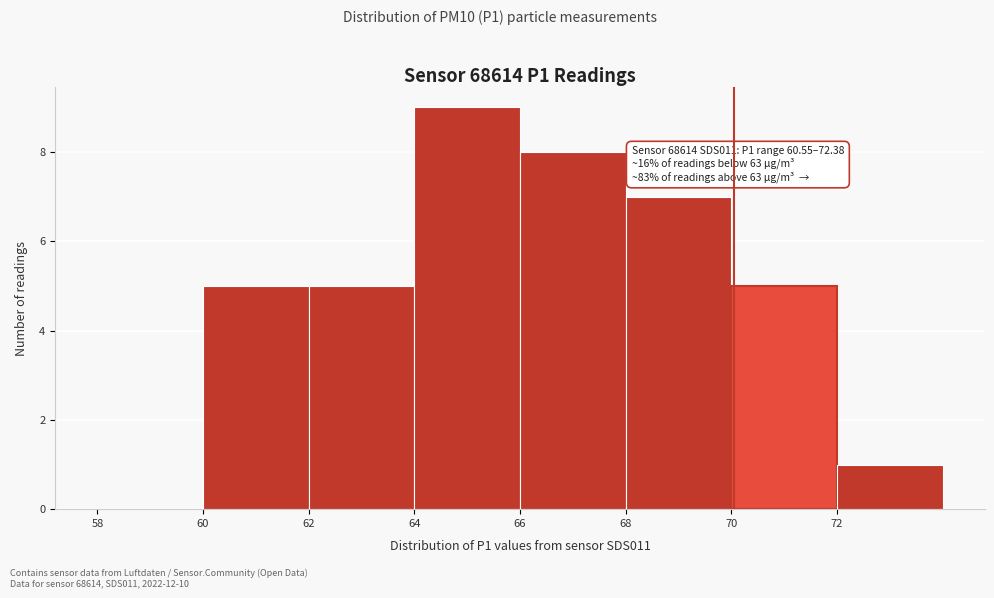

Over which range of the x-axis is the bar tallest?

64 to 66